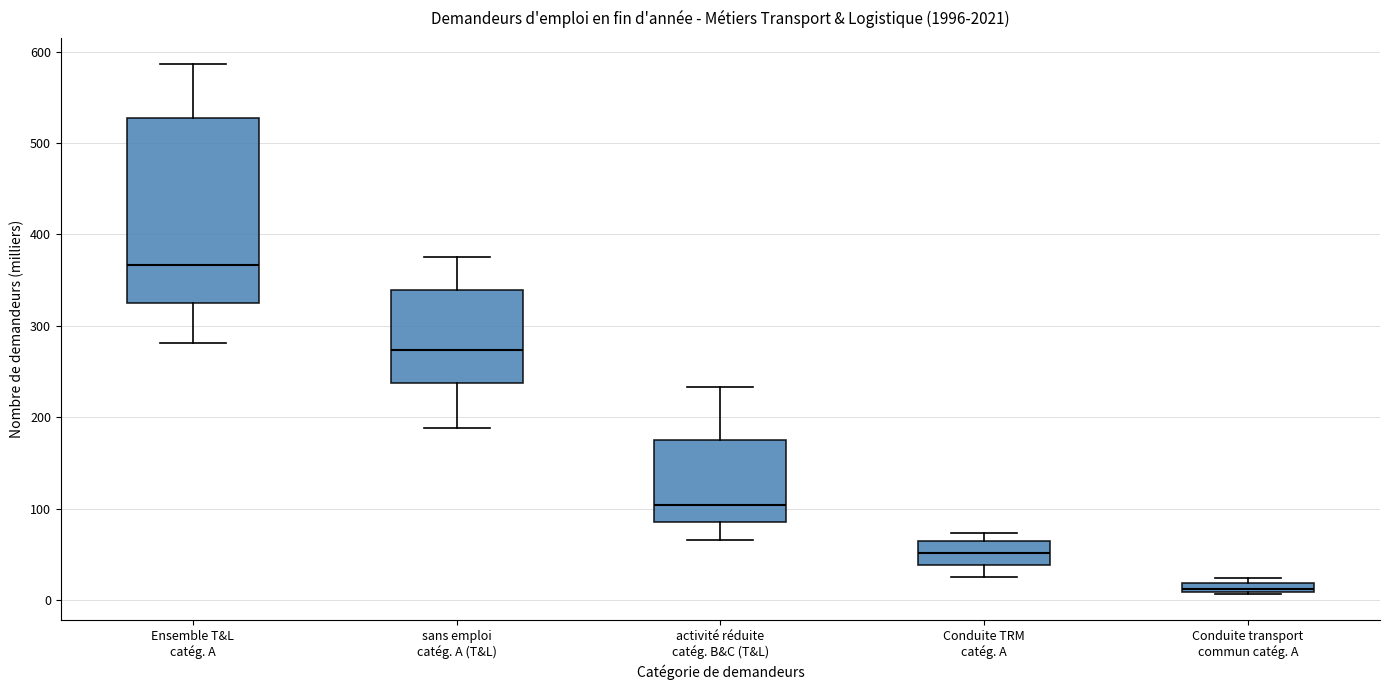

Which box's median line is the highest?

Ensemble T&L catég. A